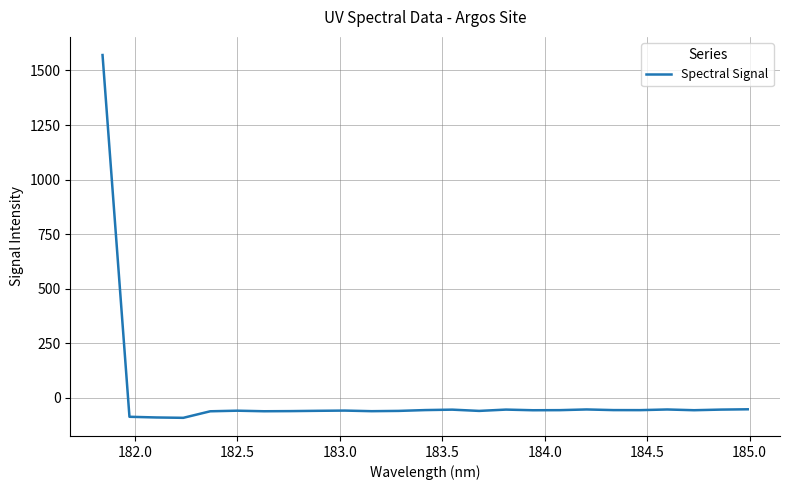

What is the greatest value displayed?

1570.8